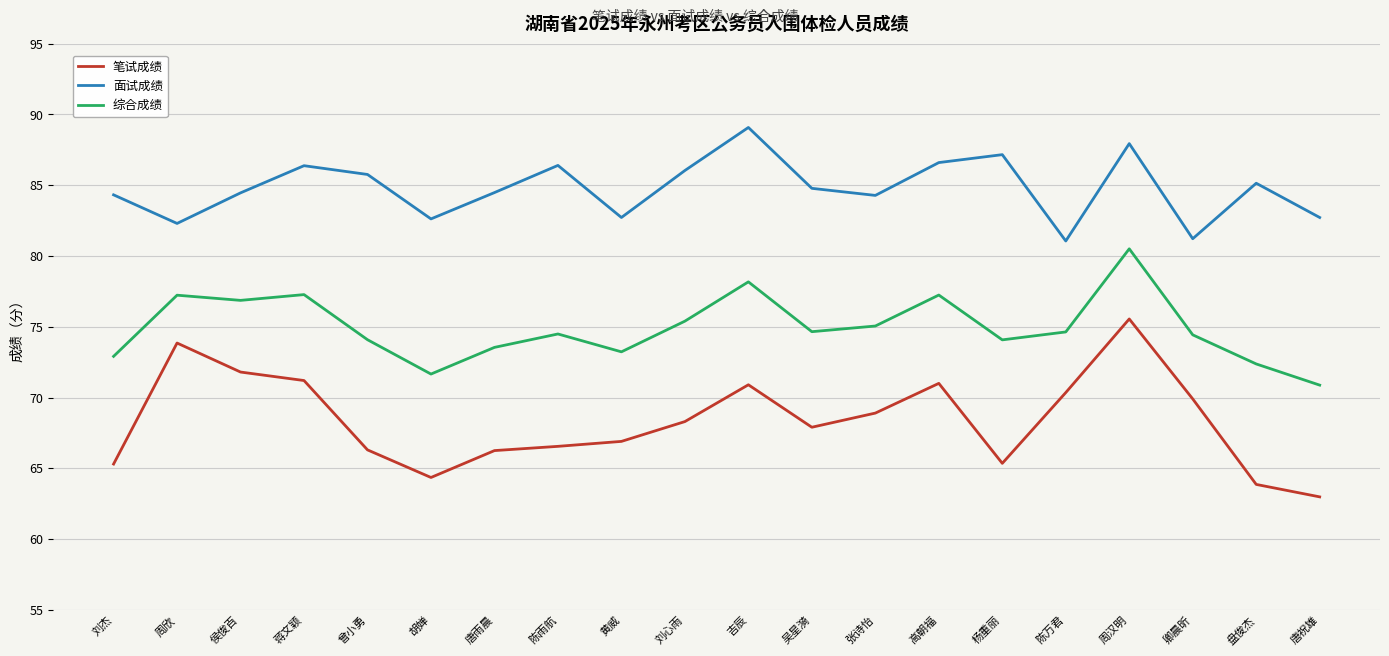

Is the value of 笔试成绩 at 张诗怡 greater than the value of 面试成绩 at 周汉明?

No